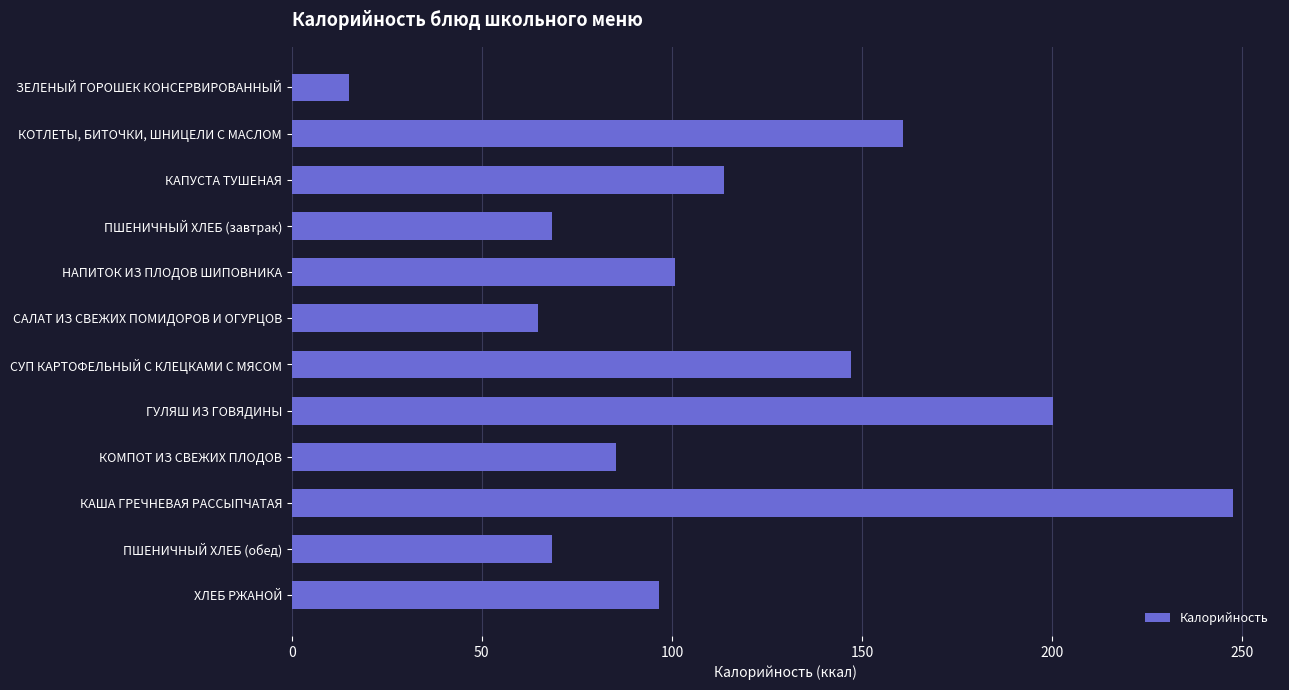

Reading top to bottom, list all the values displayed in this chart.

ЗЕЛЕНЫЙ ГОРОШЕК КОНСЕРВИРОВАННЫЙ=15.1	КОТЛЕТЫ, БИТОЧКИ, ШНИЦЕЛИ С МАСЛОМ=160.8	КАПУСТА ТУШЕНАЯ=113.8	ПШЕНИЧНЫЙ ХЛЕБ (завтрак)=68.4	НАПИТОК ИЗ ПЛОДОВ ШИПОВНИКА=100.7	САЛАТ ИЗ СВЕЖИХ ПОМИДОРОВ И ОГУРЦОВ=64.7	СУП КАРТОФЕЛЬНЫЙ С КЛЕЦКАМИ С МЯСОМ=147.1	ГУЛЯШ ИЗ ГОВЯДИНЫ=200.2	КОМПОТ ИЗ СВЕЖИХ ПЛОДОВ=85.3	КАША ГРЕЧНЕВАЯ РАССЫПЧАТАЯ=247.6	ПШЕНИЧНЫЙ ХЛЕБ (обед)=68.4	ХЛЕБ РЖАНОЙ=96.5